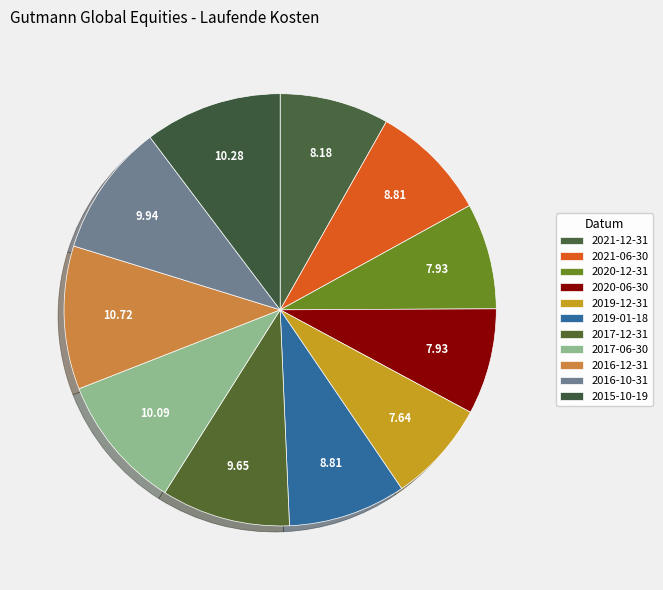

Is it true that 2015-10-19 is 1% of the pie?

False